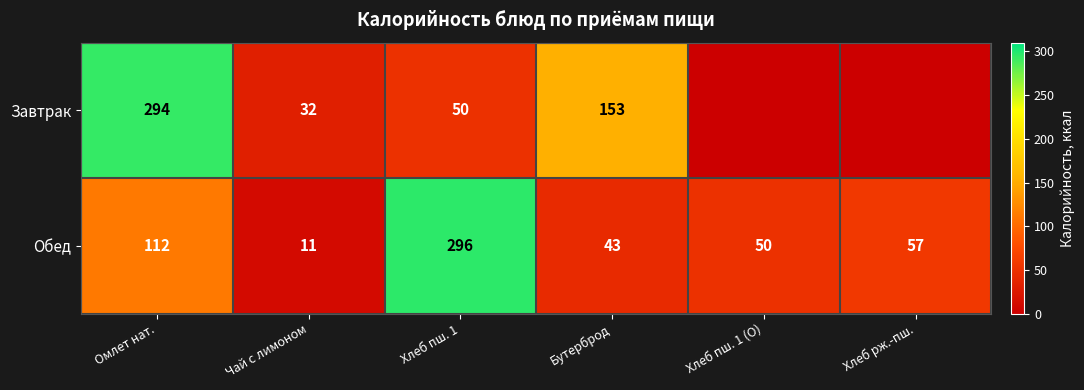

What is the difference between the Обед values at Чай с лимоном and Бутерброд?

32